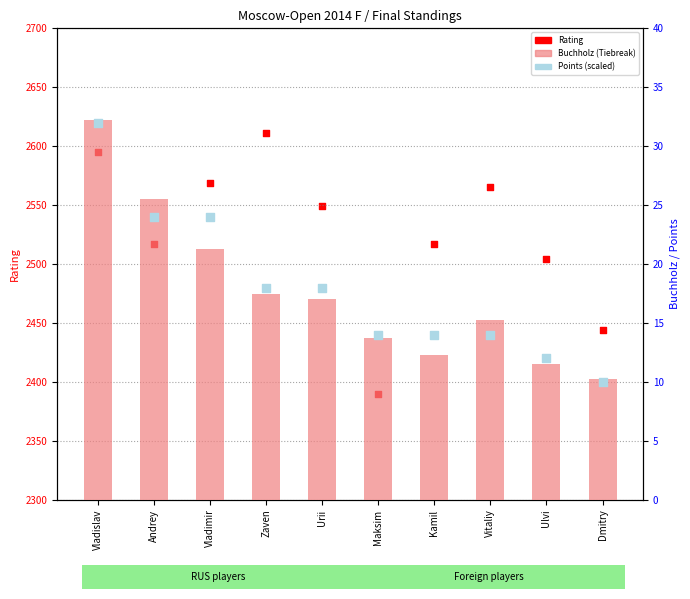

At which category is the sum across all series the highest?

Vladislav